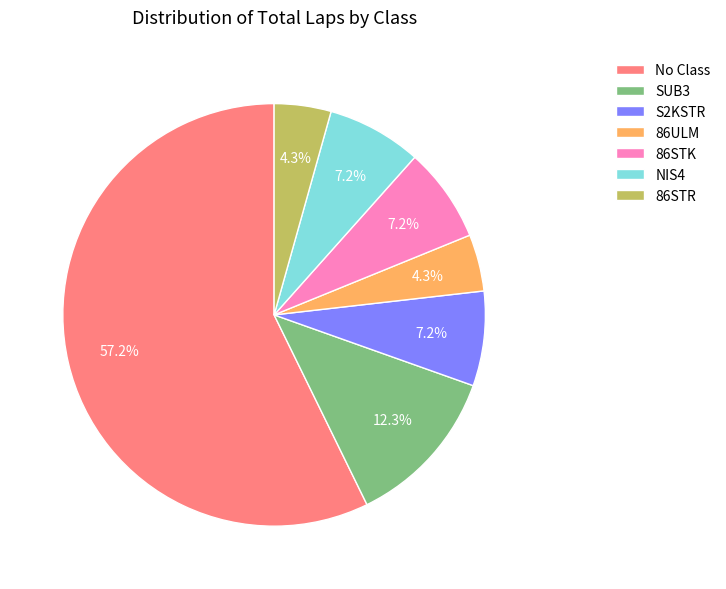

Which slice is the largest?

No Class